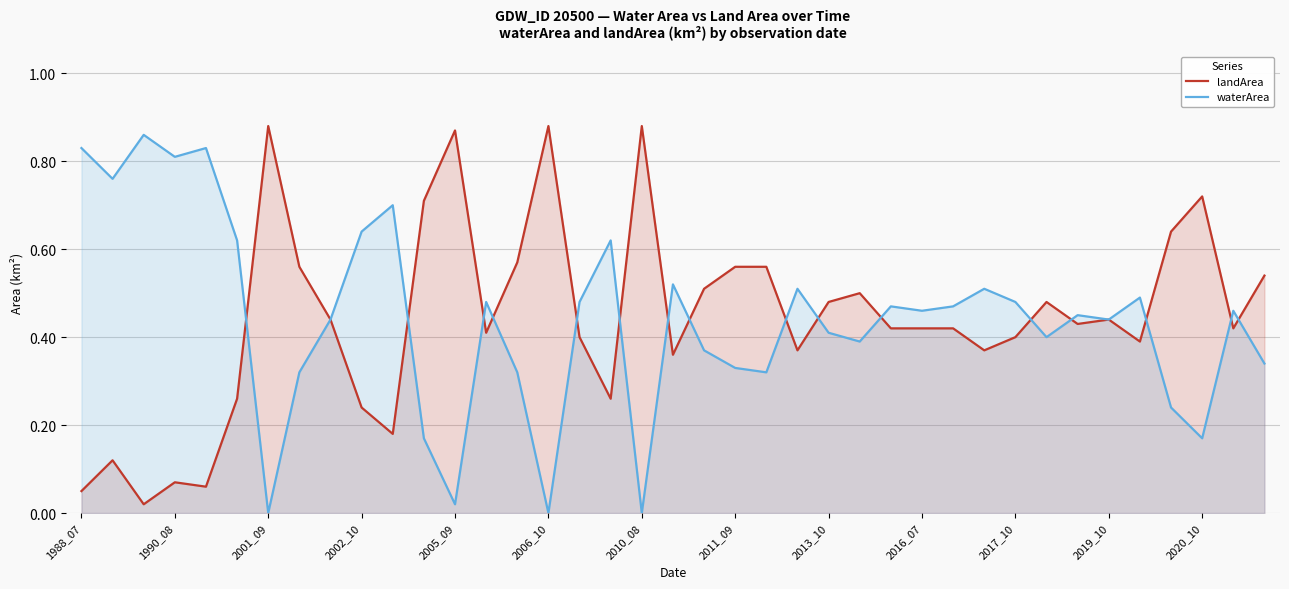

How many interior local peaks does the waterArea series have?

12